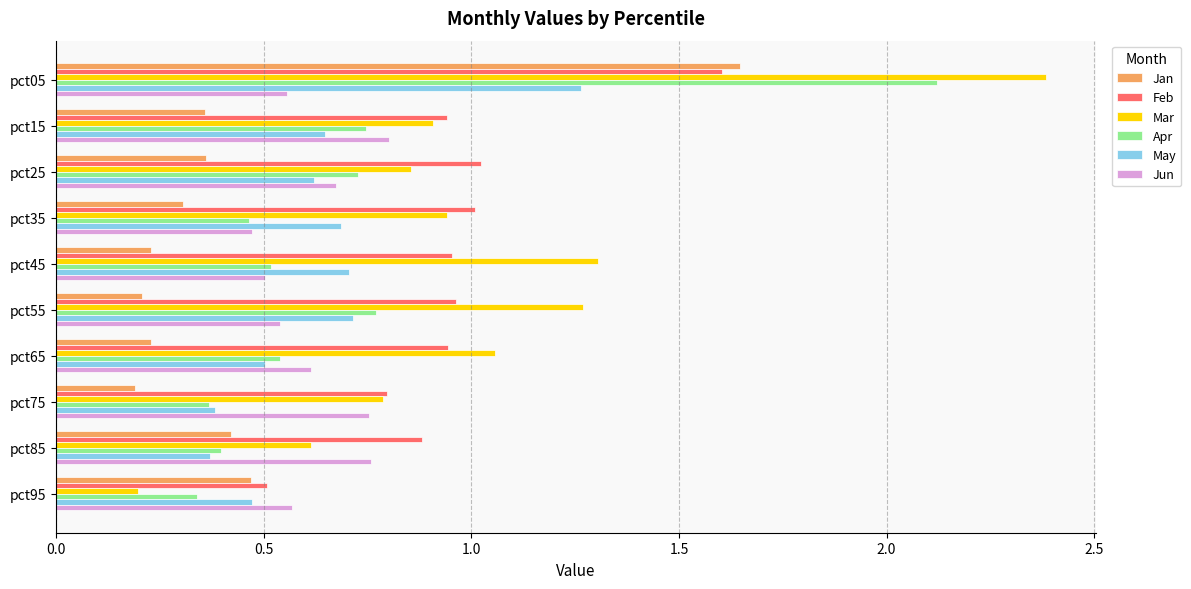

At which category is the sum across all series the highest?

pct05